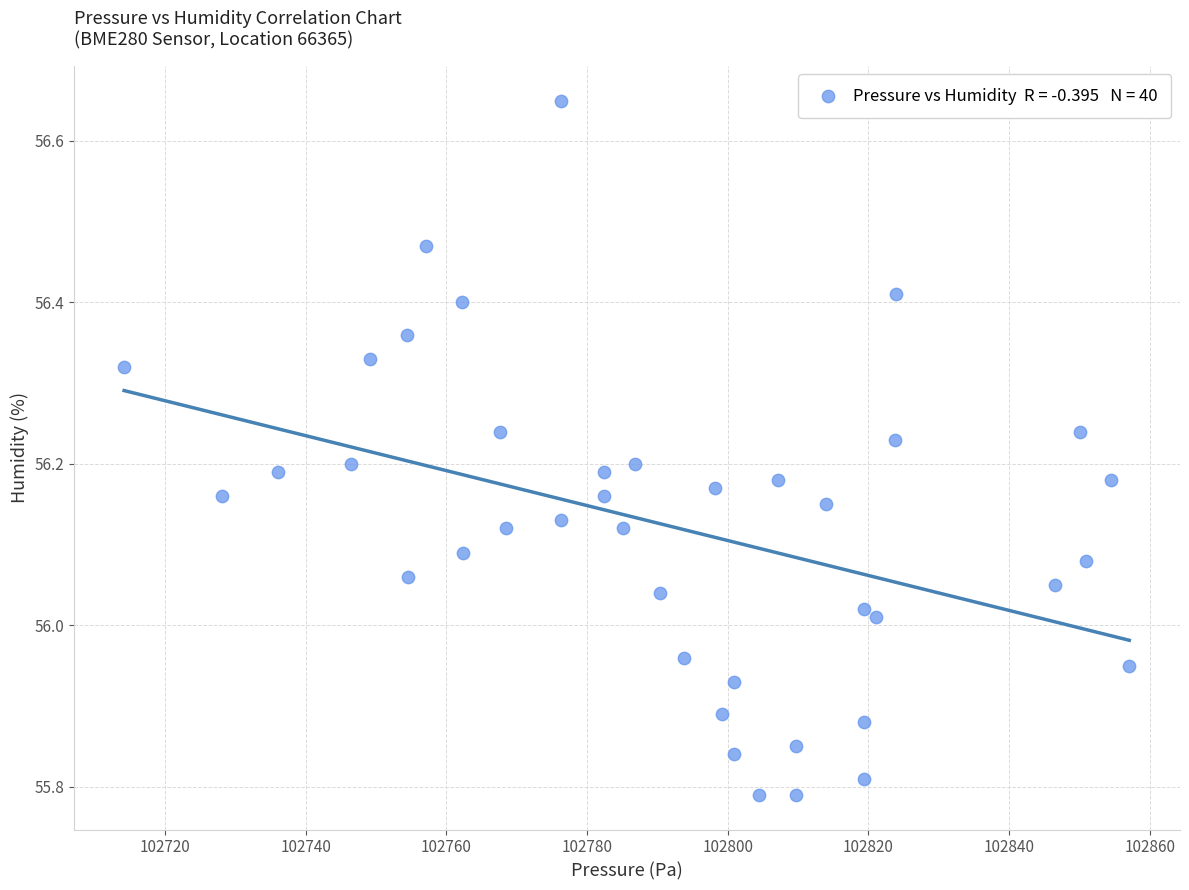

What is the range of X values (max minus min)?

142.9